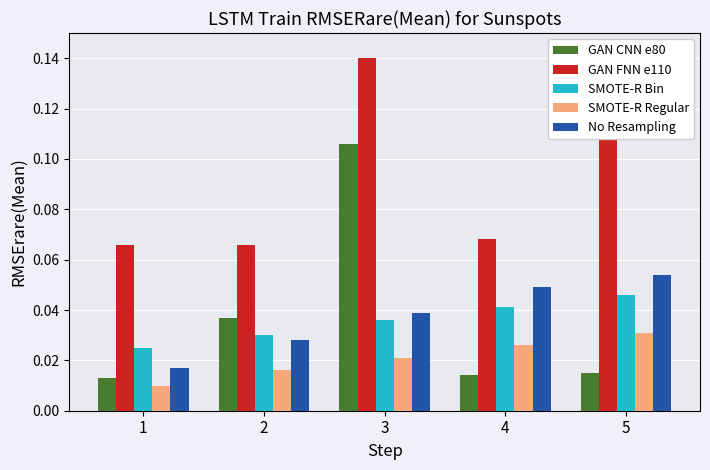

Which series has the largest total across all categories?

GAN FNN e110